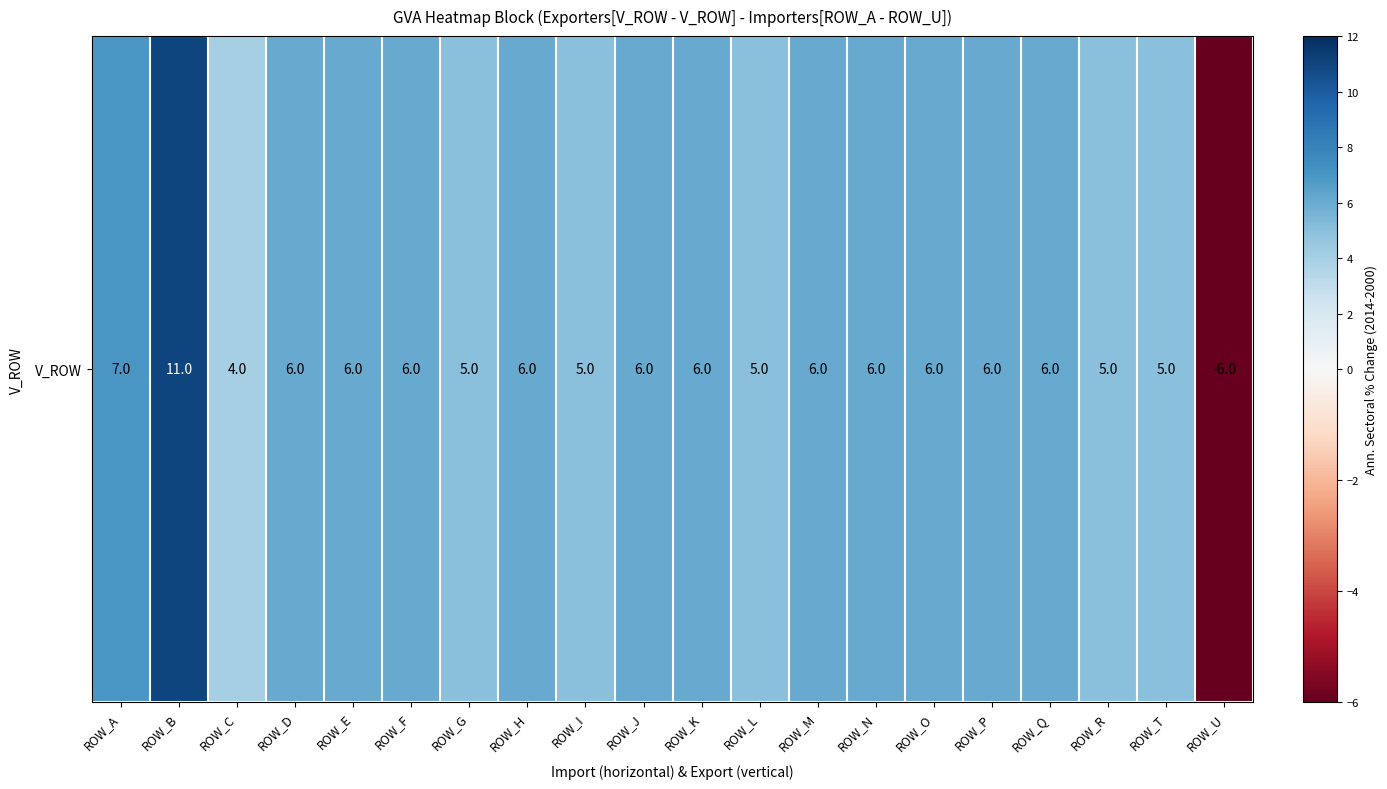

At which category does the chart reach its peak across all series?

ROW_B